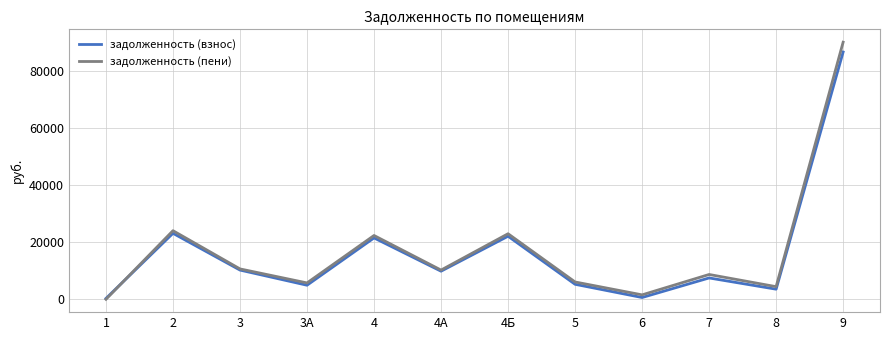

Which series has the widest spread of values?

задолженность (пени)